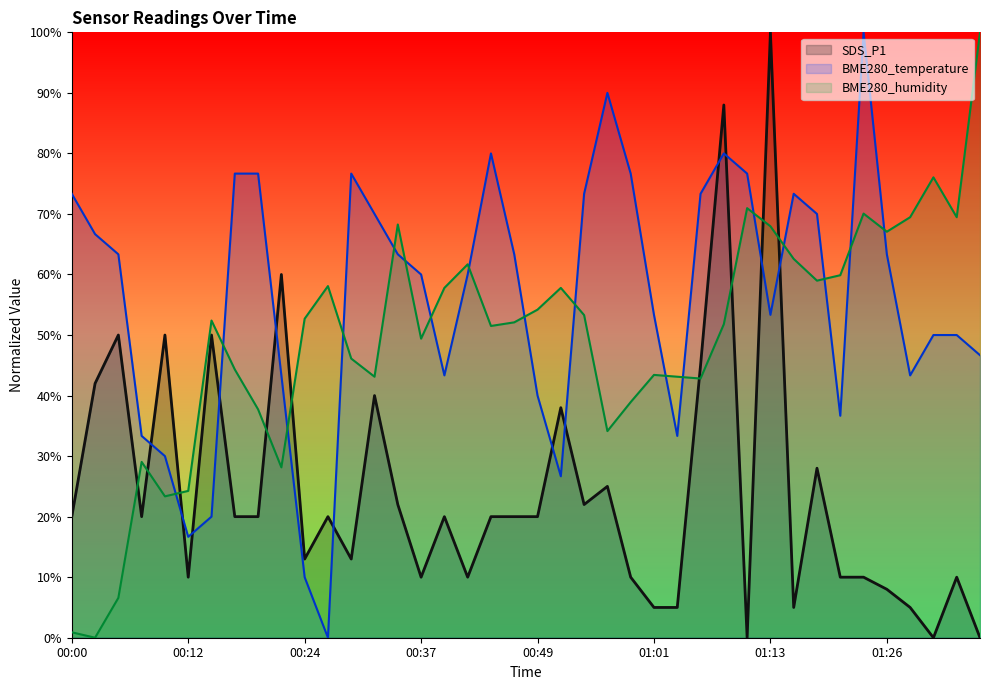

What is the sum of all BME280_humidity values?

1979.3